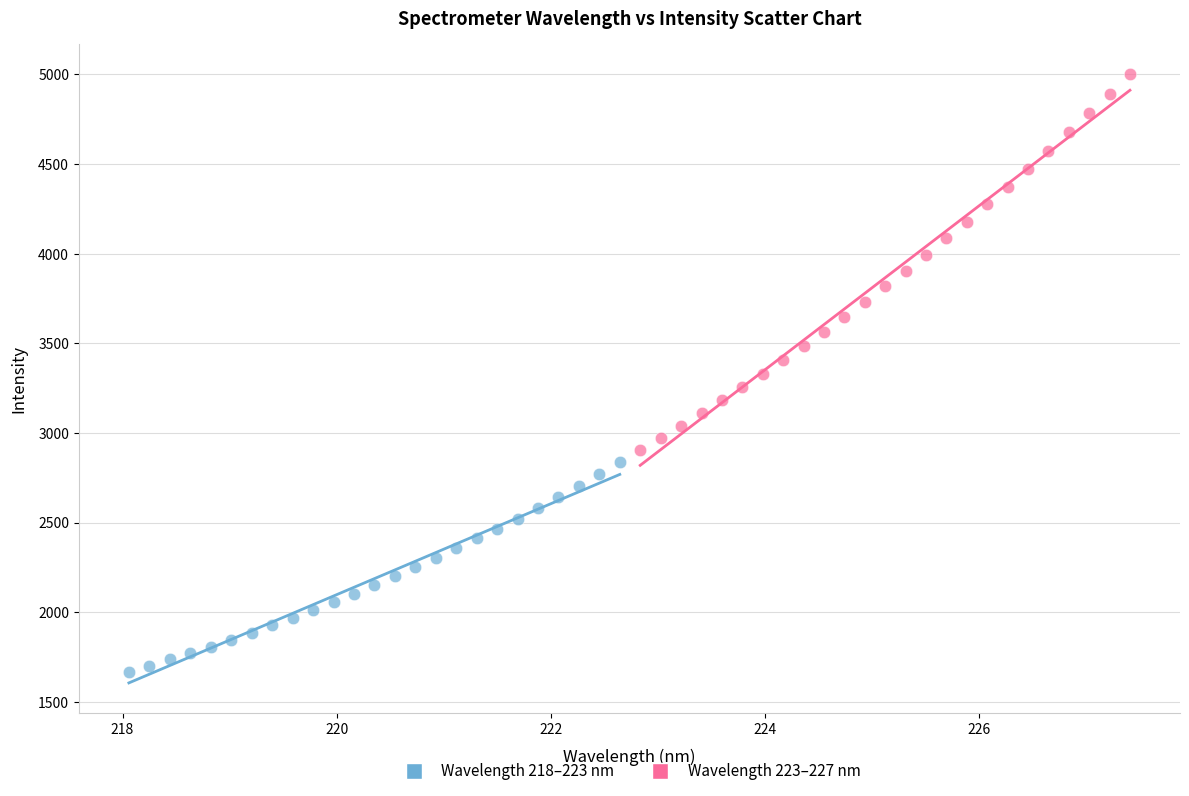

Which series reaches the minimum Y coordinate?

Wavelength 218–223 nm